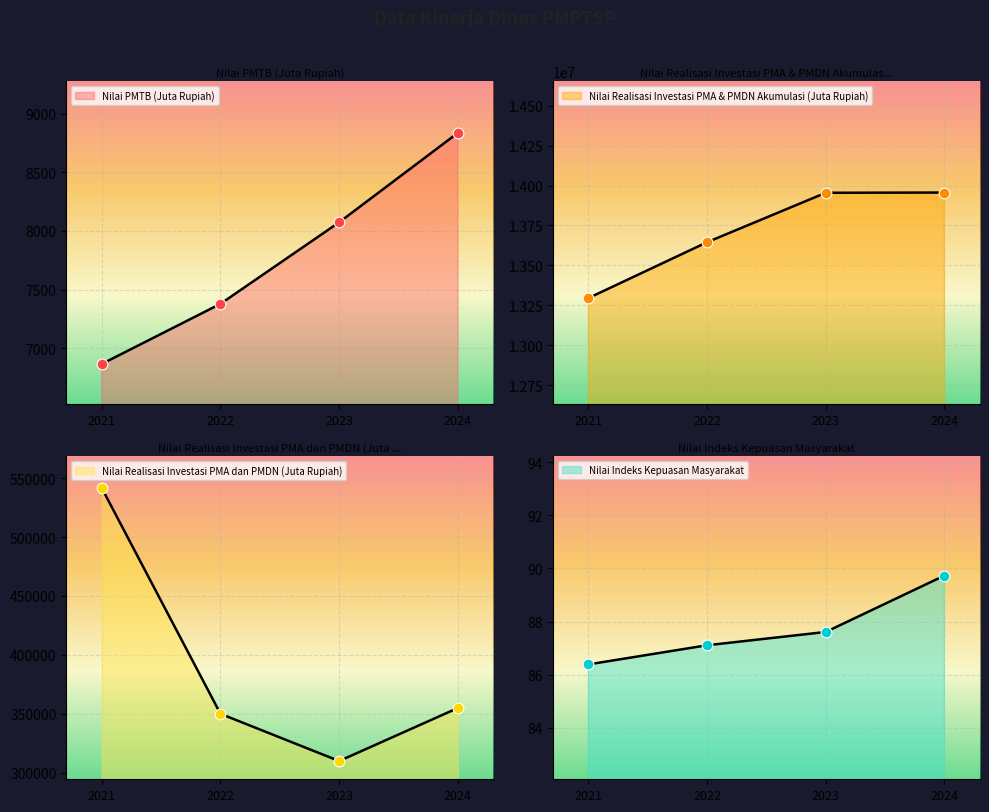

What are all the series names shown in the legend?

Nilai PMTB (Juta Rupiah), Nilai Realisasi Investasi PMA & PMDN Akumulasi (Juta Rupiah), Nilai Realisasi Investasi PMA dan PMDN (Juta Rupiah), Nilai Indeks Kepuasan Masyarakat